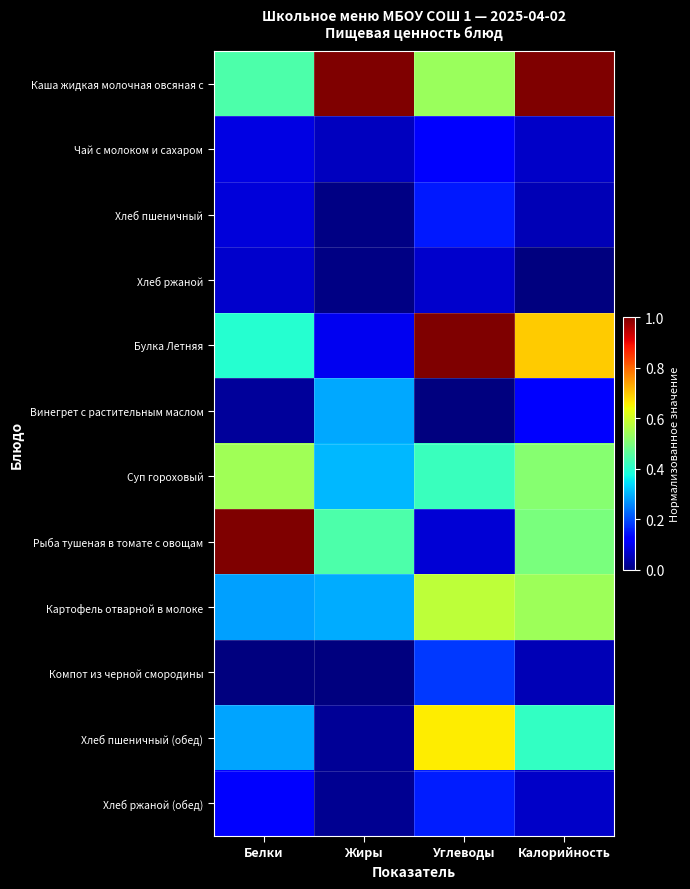

Between Белки and Калорийность, which series saw the biggest shift?

Каша жидкая молочная овсяная с